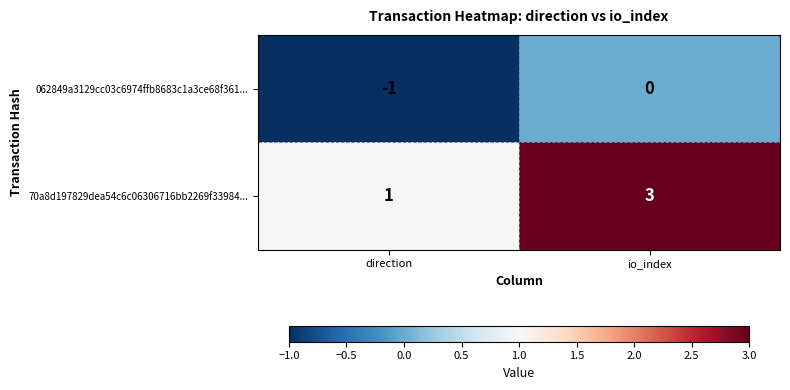

At which category is the sum across all series the highest?

io_index